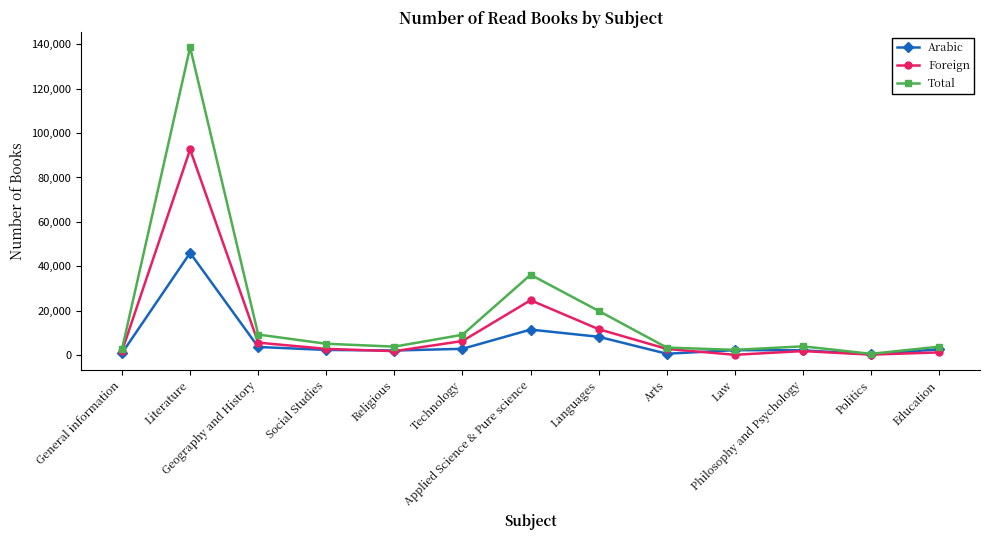

What is the greatest value displayed?

138626